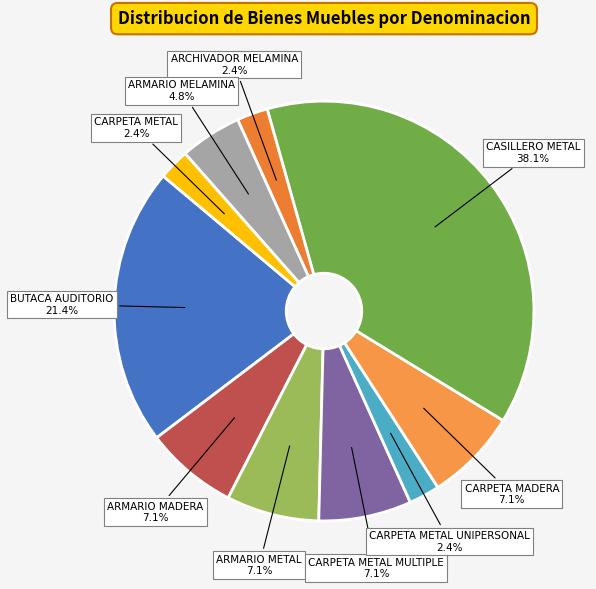

How many slices are in this pie chart?

10